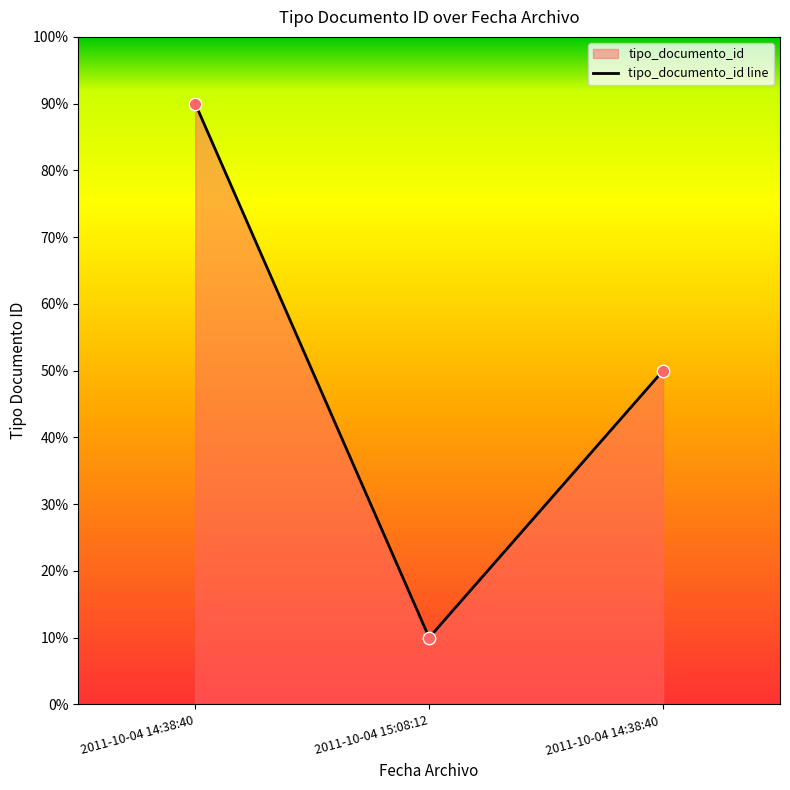

Approximately how many times larger is the value at 2011-10-04 15:08:12 compared to 2011-10-04 14:38:40 ?

0.2